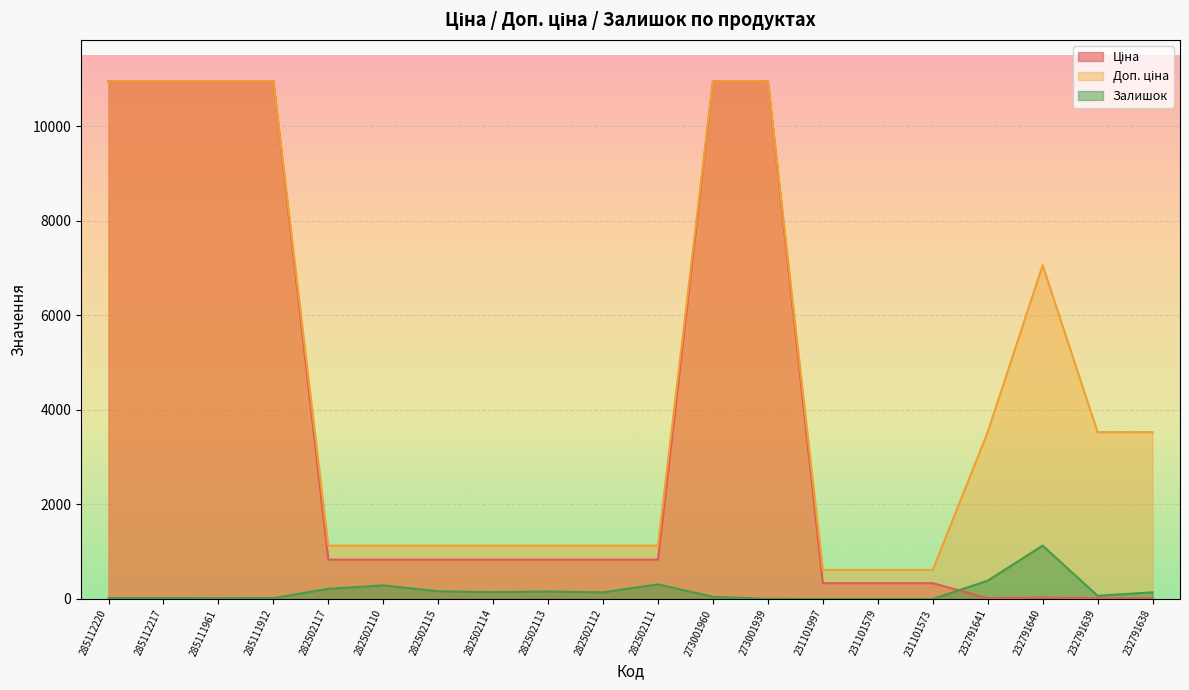

What is the maximum value shown in the chart?

10952.0